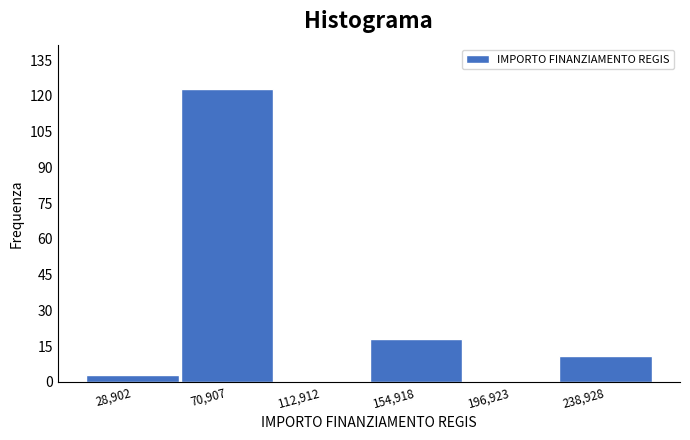

Reading left to right, list all the values displayed in this chart.

28,902=3	70,907=123	112,912=0	154,918=18	196,923=0	238,928=11